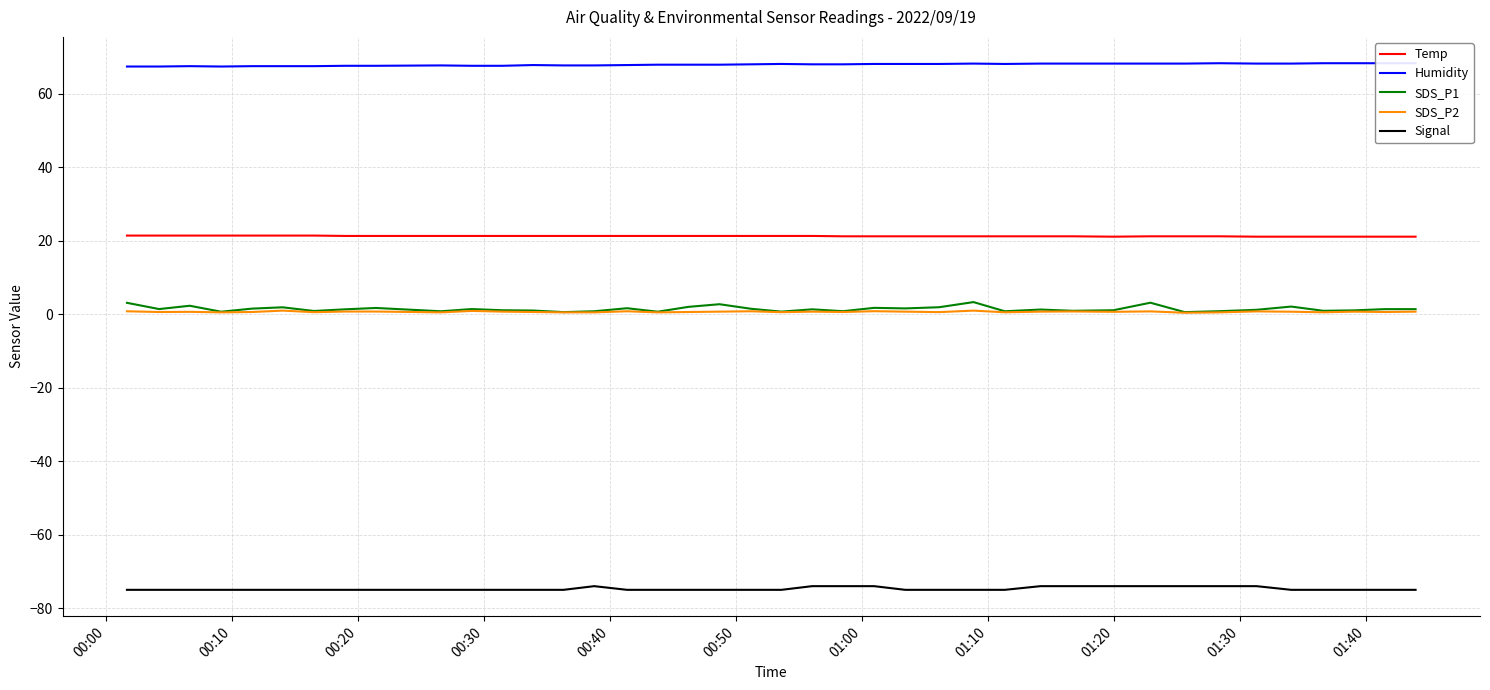

True or false: Temp has more than 1 interior local peaks.

False